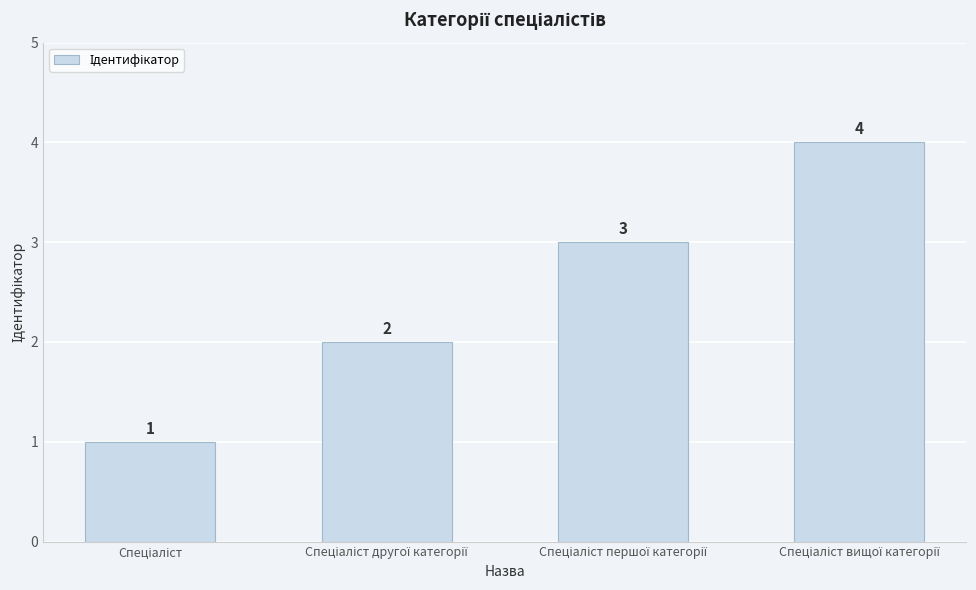

What is the difference between the maximum and minimum values?

3